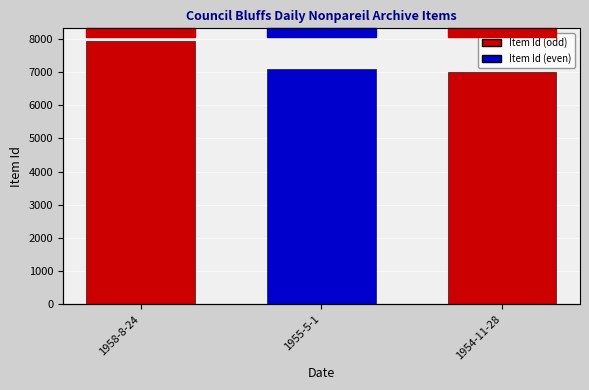

What is the minimum value shown in the chart?

6991